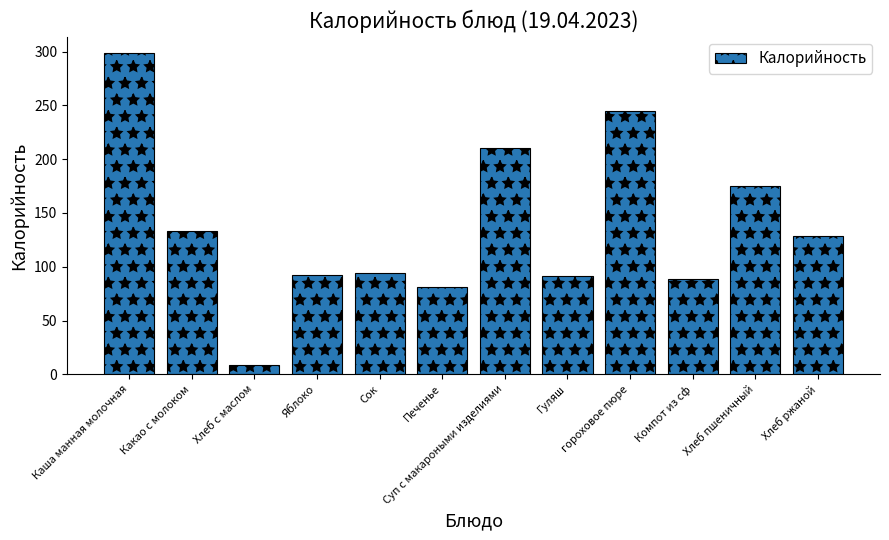

What is the change in value from Яблоко to Печенье?

-11.0